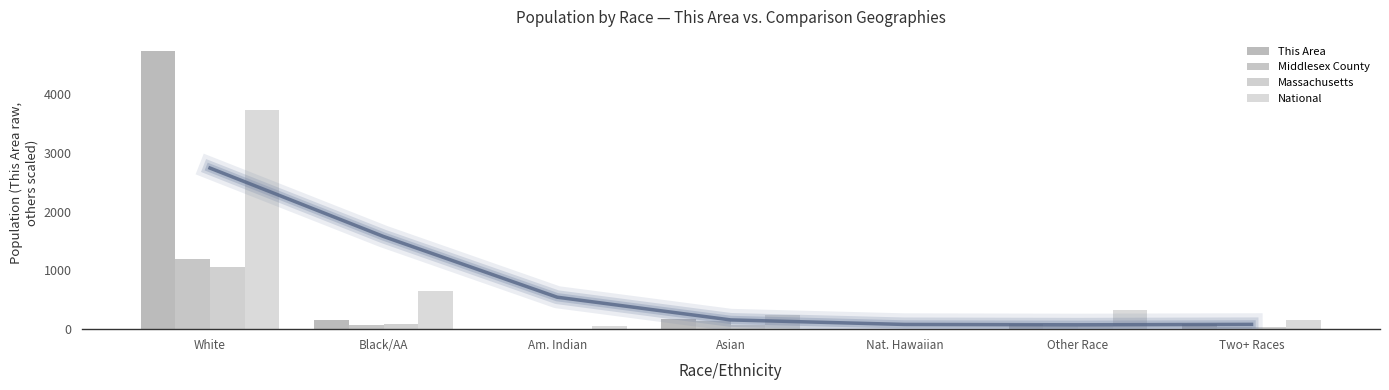

At which category does the chart reach its peak across all series?

White